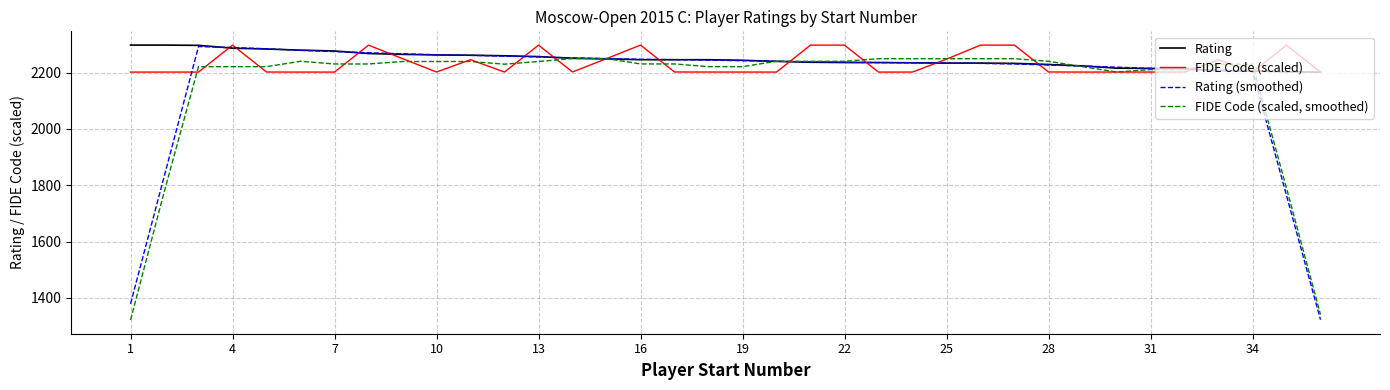

After their last crossing, which series has the higher values: Rating or Rating (smoothed)?

Rating